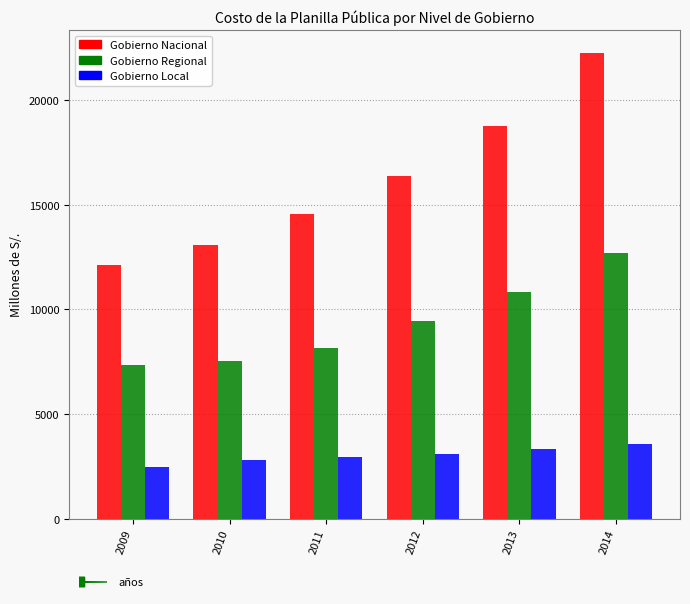

What is the maximum value shown in the chart?

22235.0